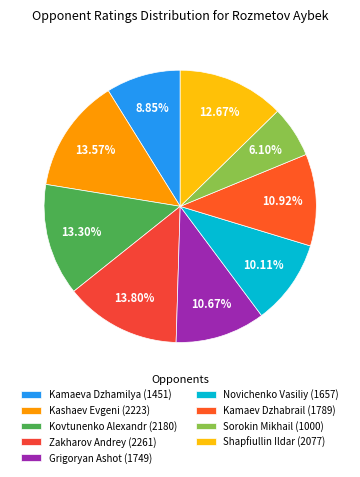

To the nearest percent, what is the average slice percentage?

11%